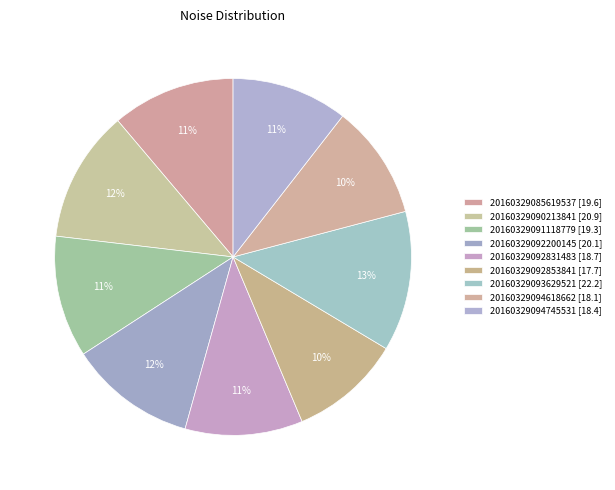

True or false: 20160329094745531 accounts for 11% of the total.

True